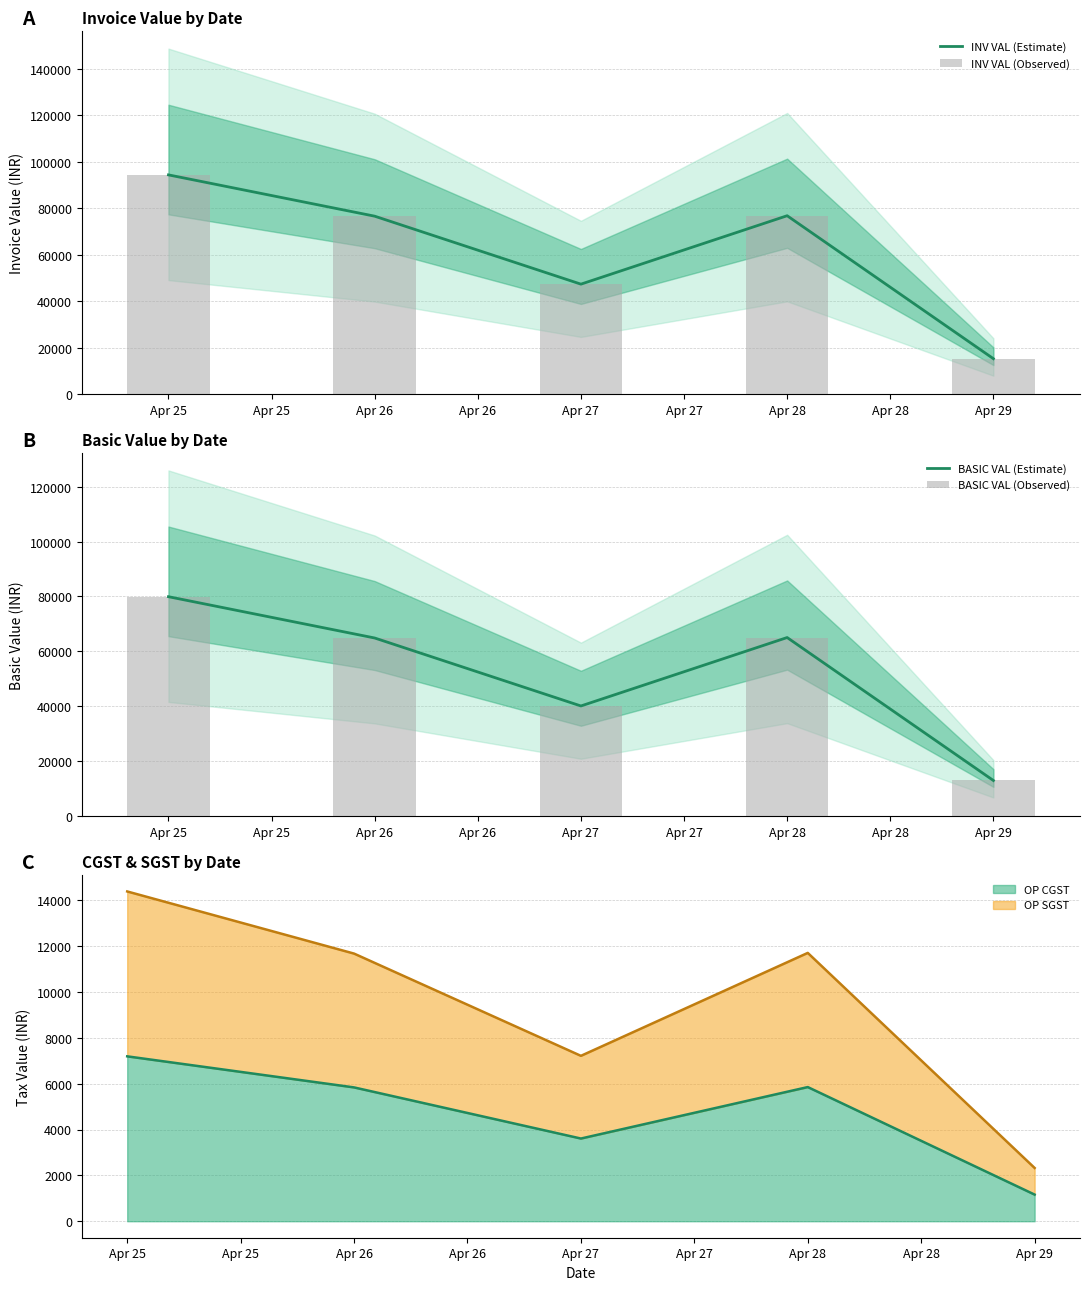

Which has a higher value, Apr 27 or Apr 25?

Apr 25